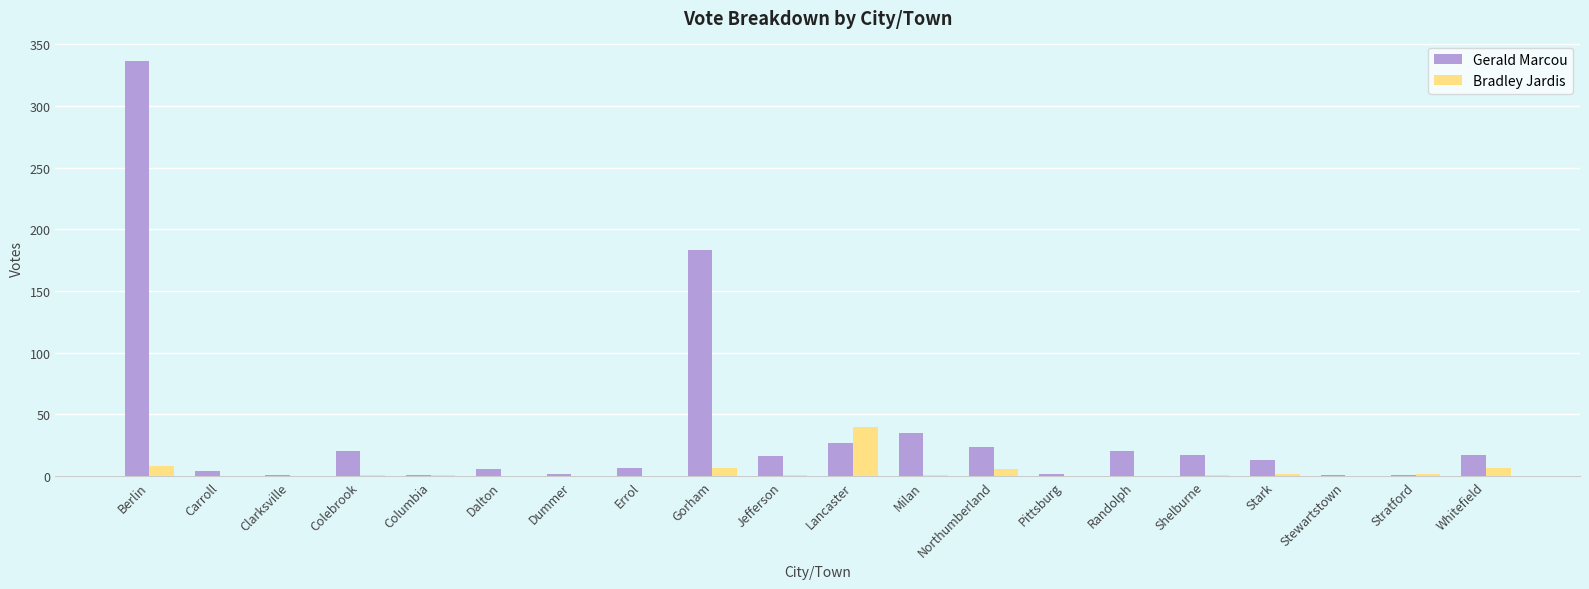

Where is Gerald Marcou nearest to the value 168?

Gorham